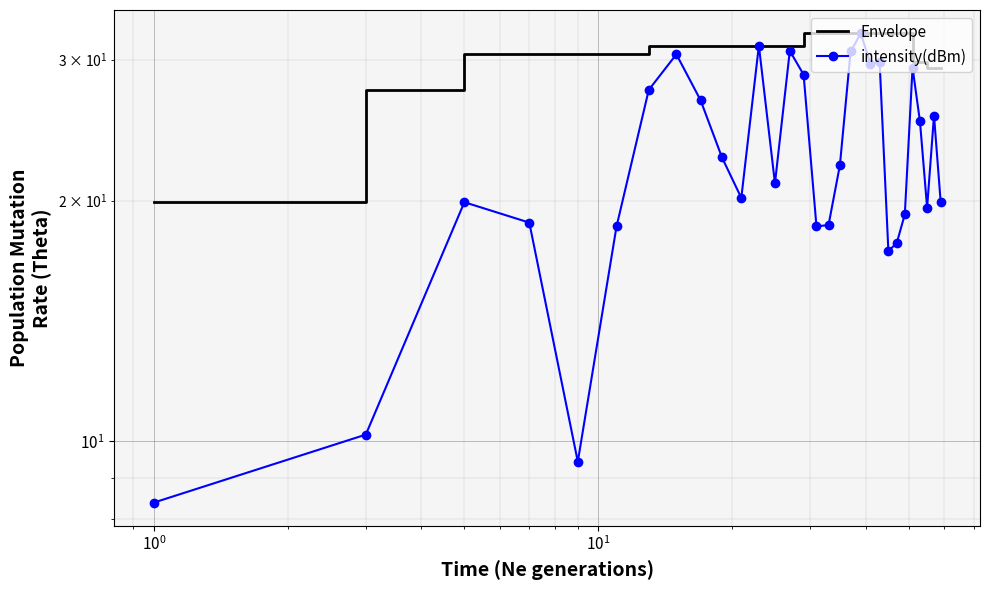

What is the minimum value shown in the chart?

8.4